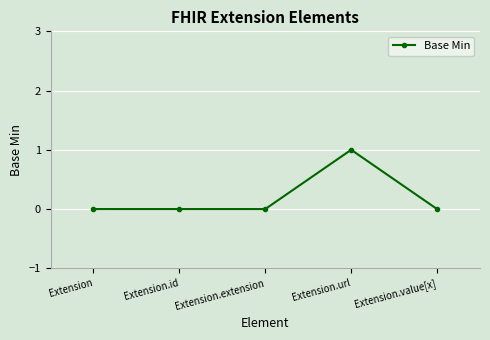

What is the difference between the maximum and minimum values?

1